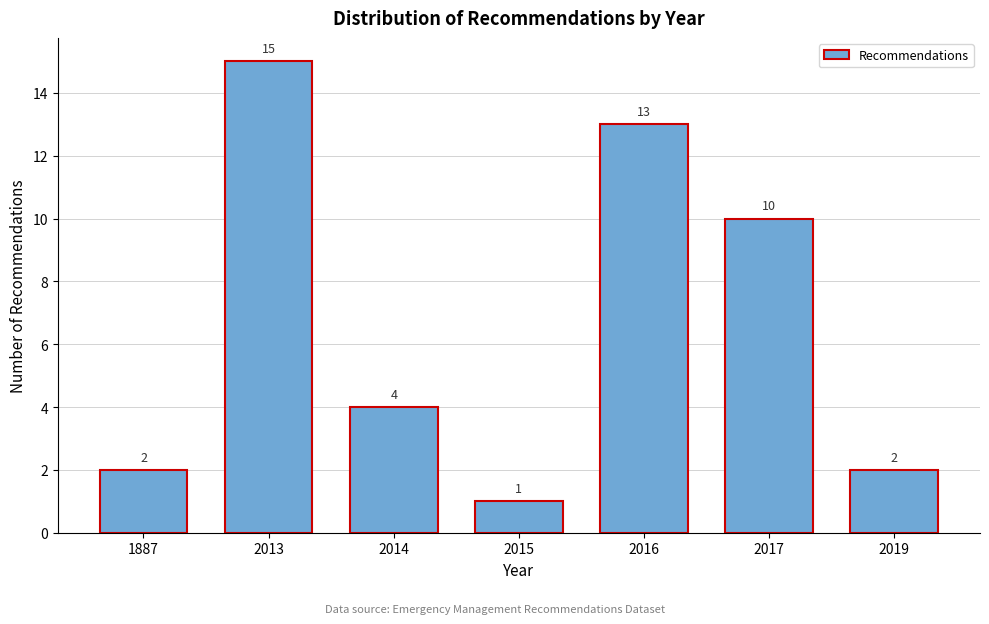

Reading right to left, what are all the values shown in this chart?

2	10	13	1	4	15	2